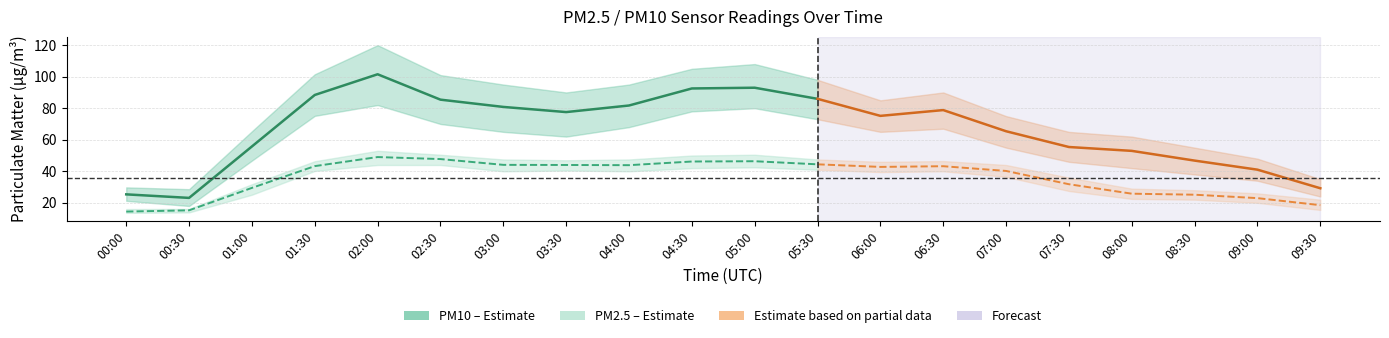

List the series in order of their overall mean, lowest first.

PM2.5 (P2), PM10 (P1)